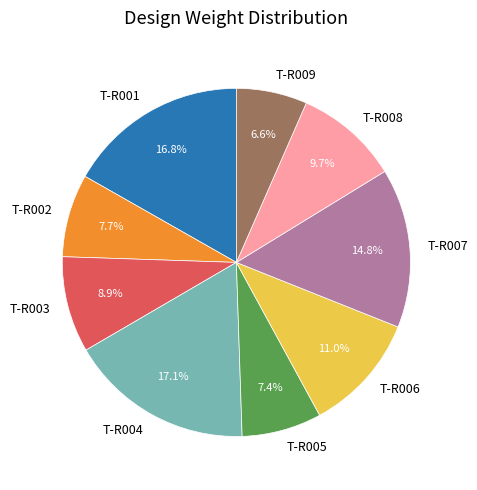

What is the smallest slice in the pie chart?

T-R009